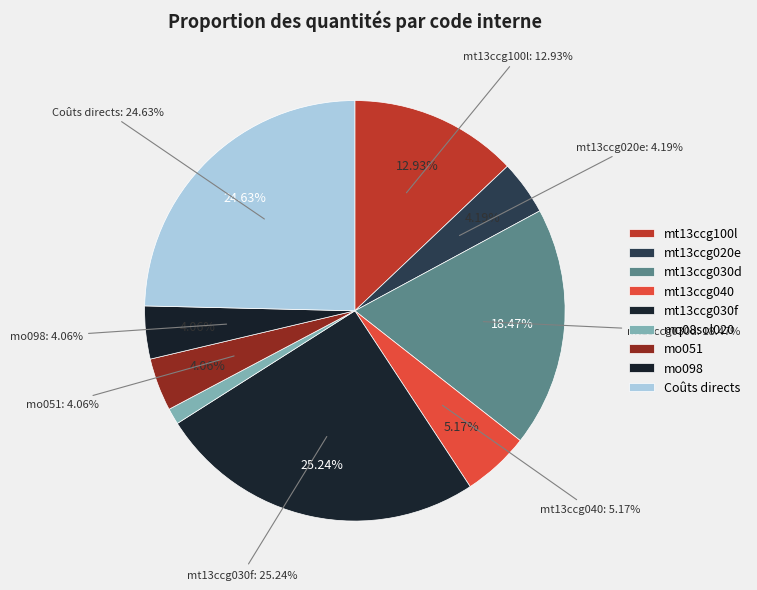

Do mt13ccg040 and mq08sol020 together represent more than half of the pie?

No